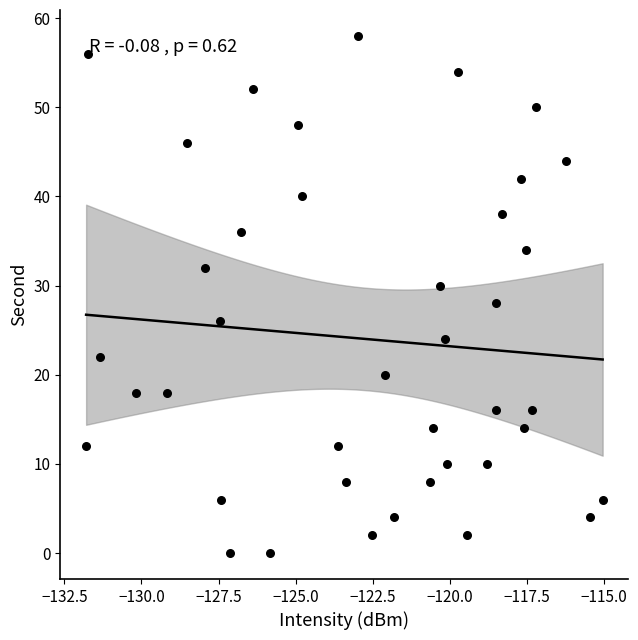

What is the range of Y values (max minus min)?

58